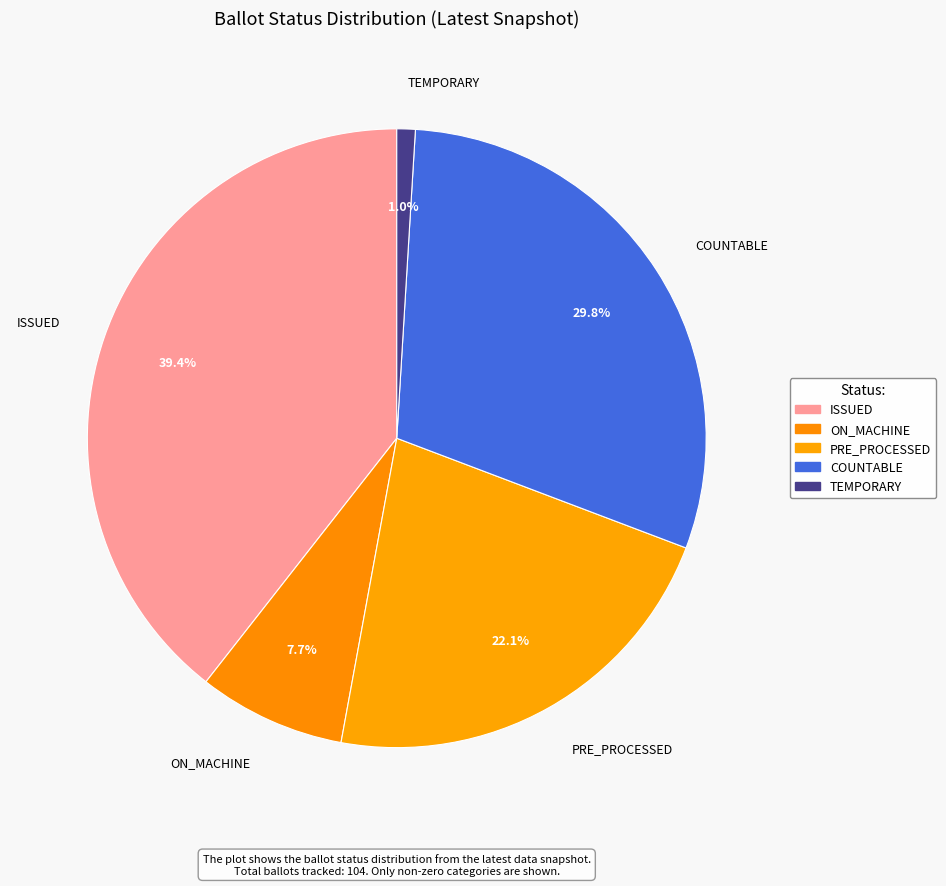

Which category has the biggest portion of the pie?

ISSUED